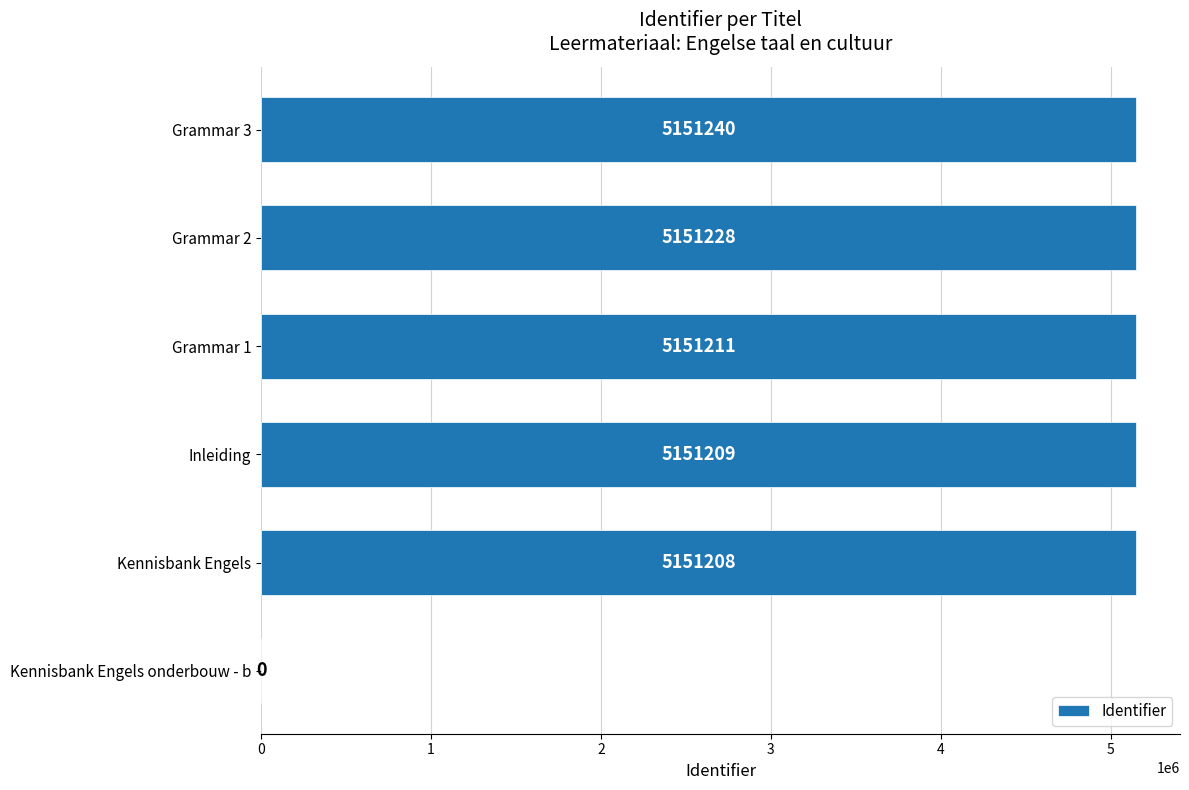

The chart shows a value of 5151240 at Grammar 3. True or false?

True